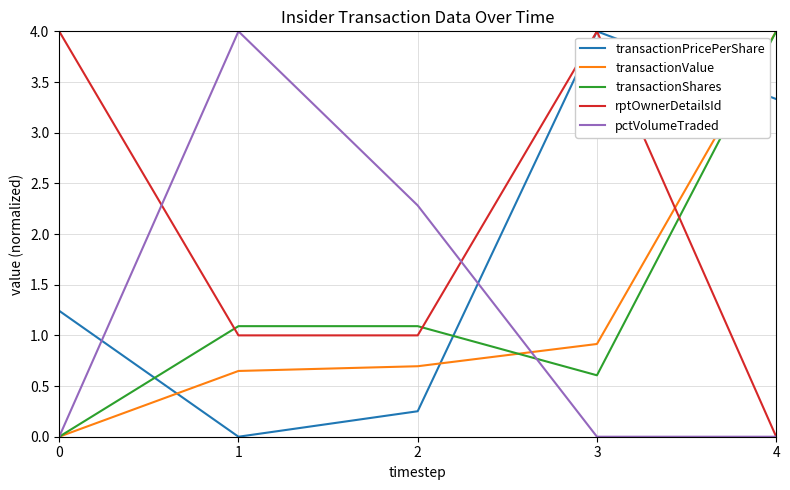

What is the total value across all series at 0?

5.2